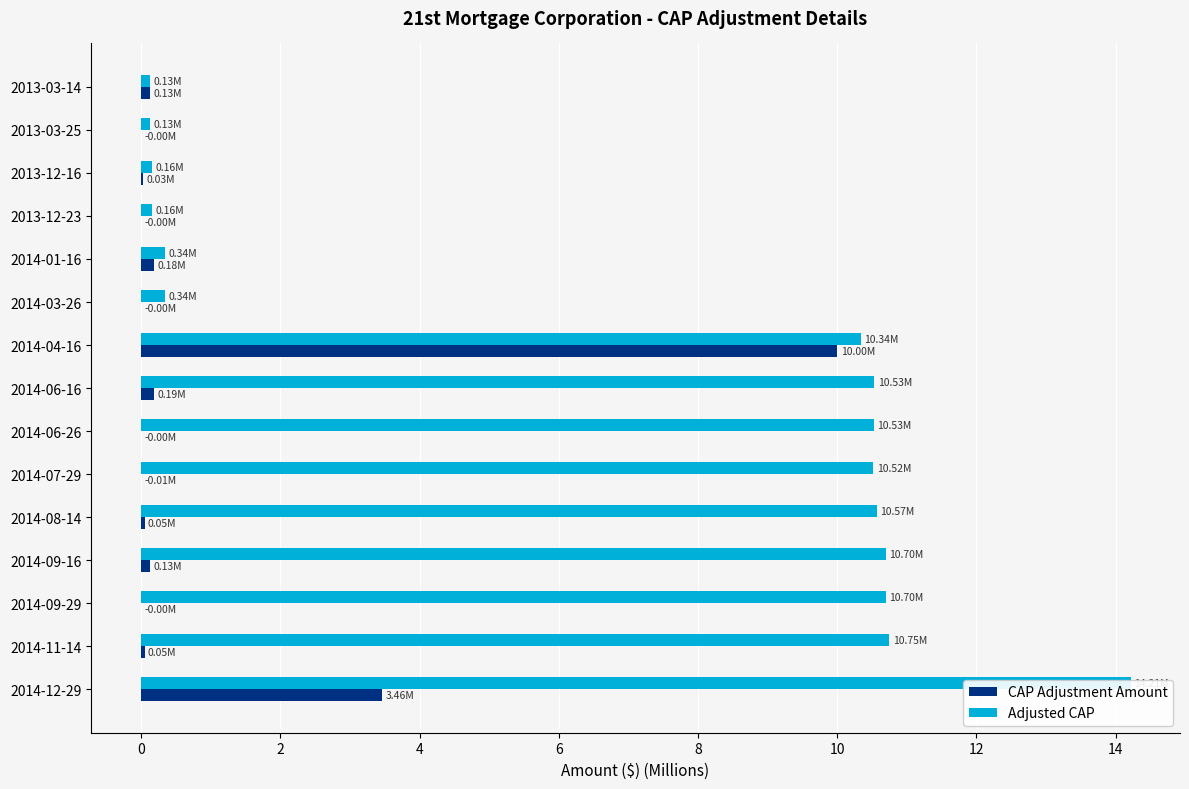

How many values in the Adjusted CAP series are below 10?

6